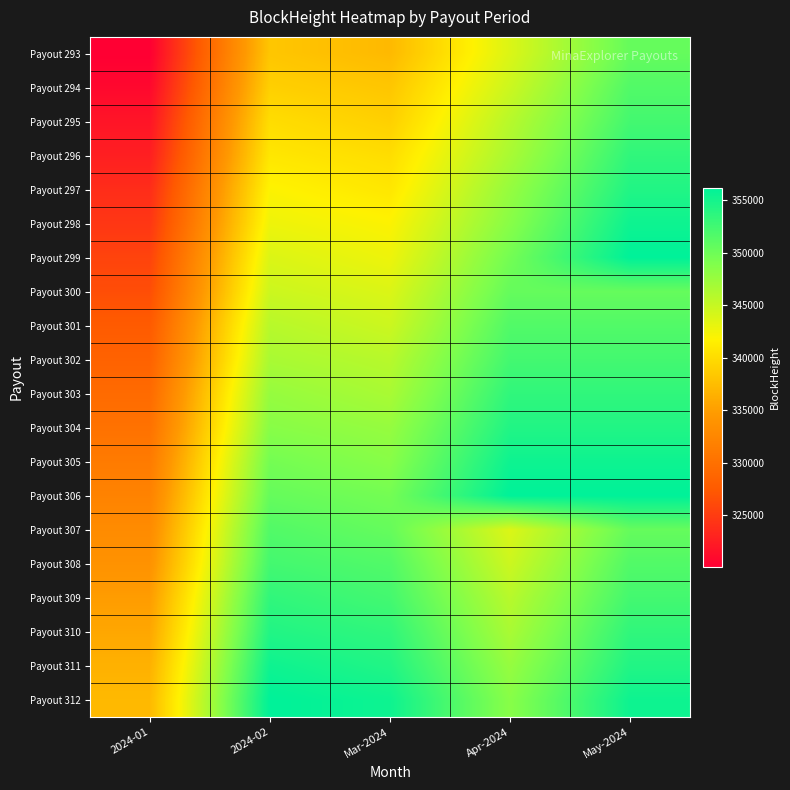

What is the spread (max minus min) of values at Apr-2024?

12424